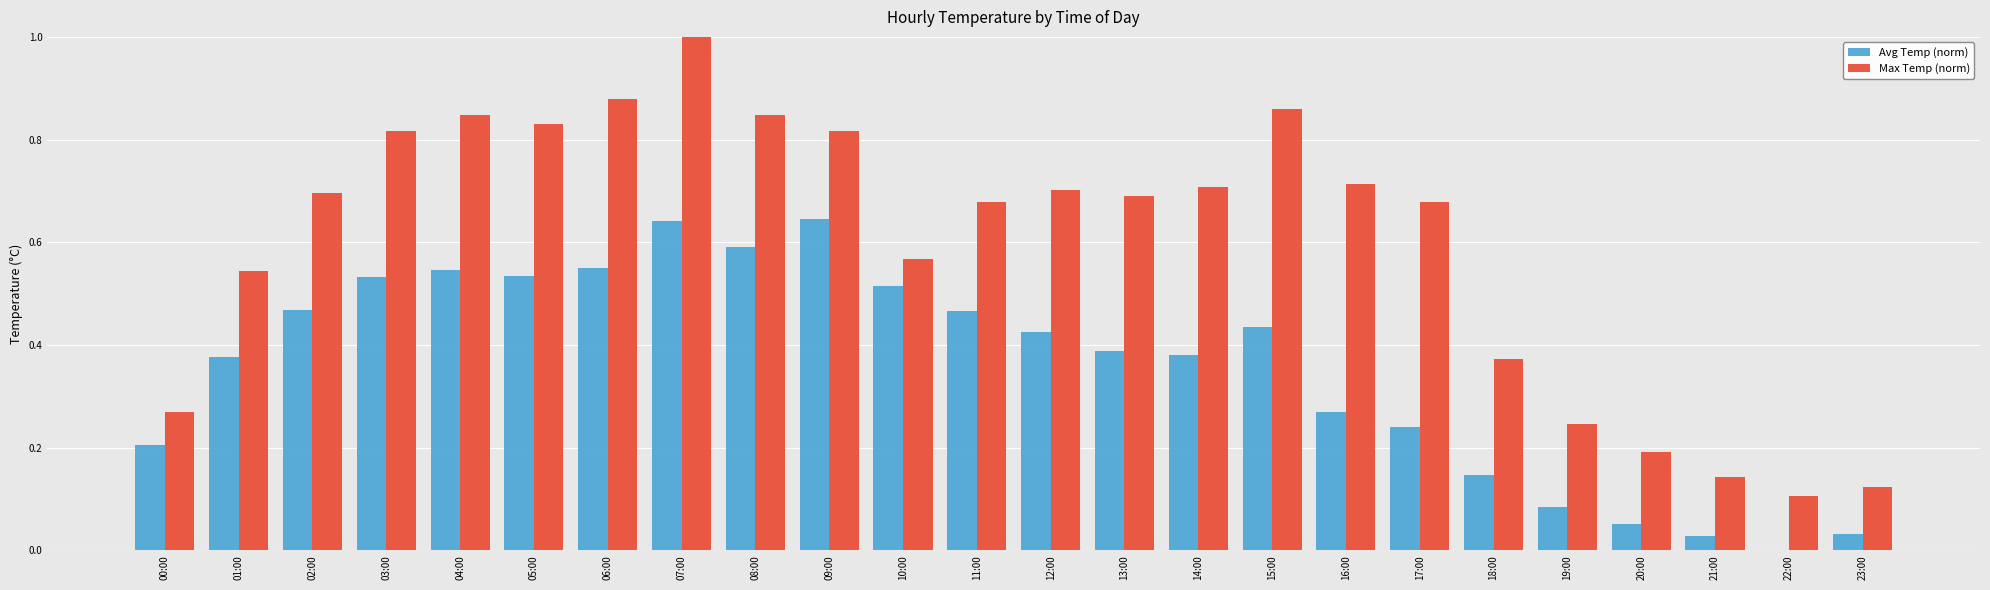

Is it true that Max Temp (norm) equals 0.7 at 16:00?

True